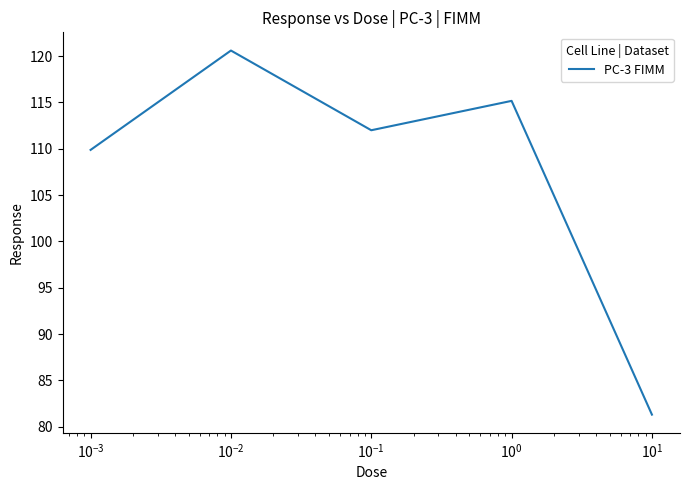

What is the smallest value displayed?

81.3